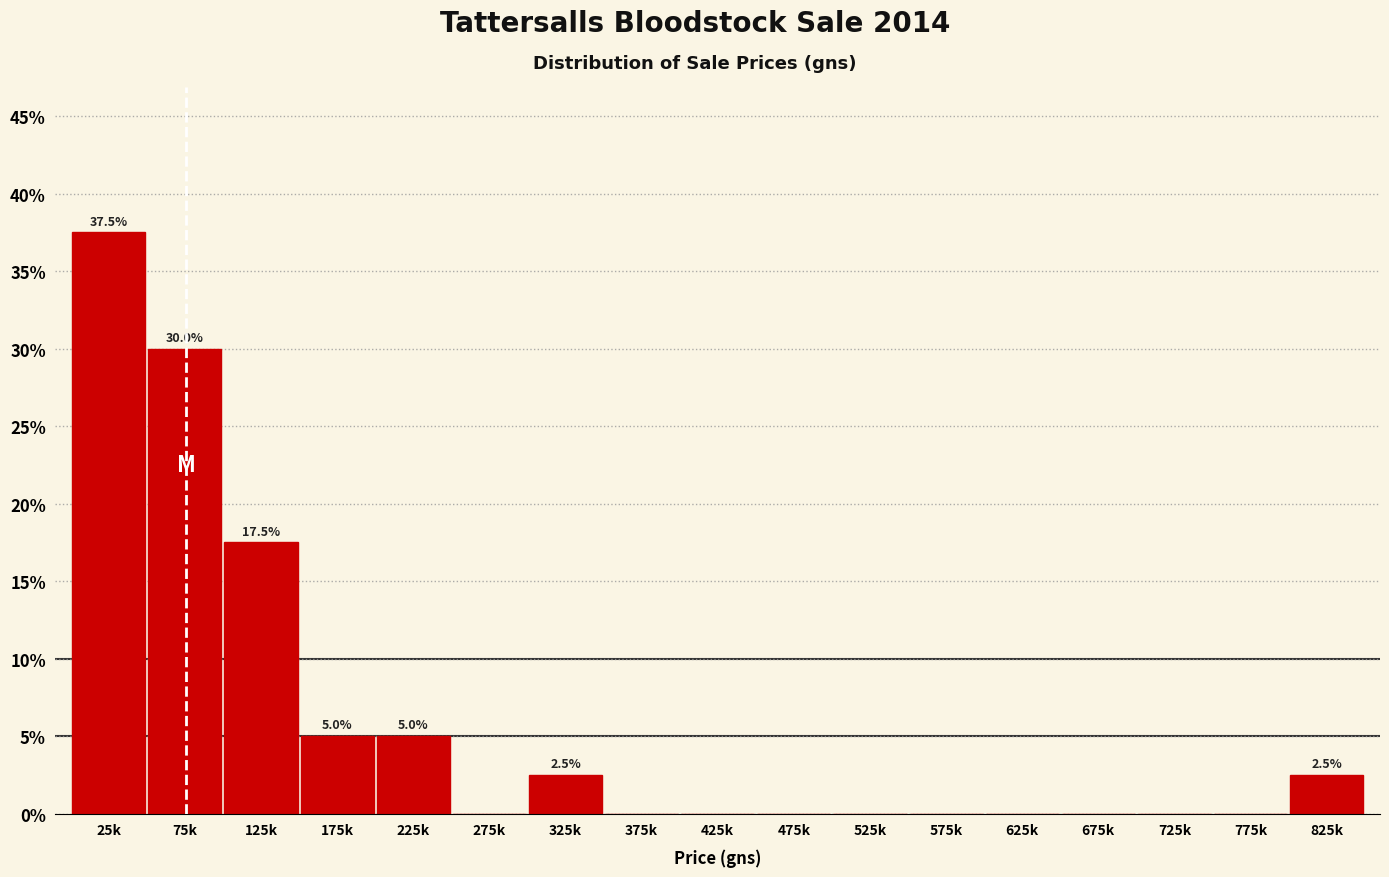

Reading left to right, extract all data points from this chart.

25k=37.5	75k=30.0	125k=17.5	175k=5.0	225k=5.0	275k=0.0	325k=2.5	375k=0.0	425k=0.0	475k=0.0	525k=0.0	575k=0.0	625k=0.0	675k=0.0	725k=0.0	775k=0.0	825k=2.5